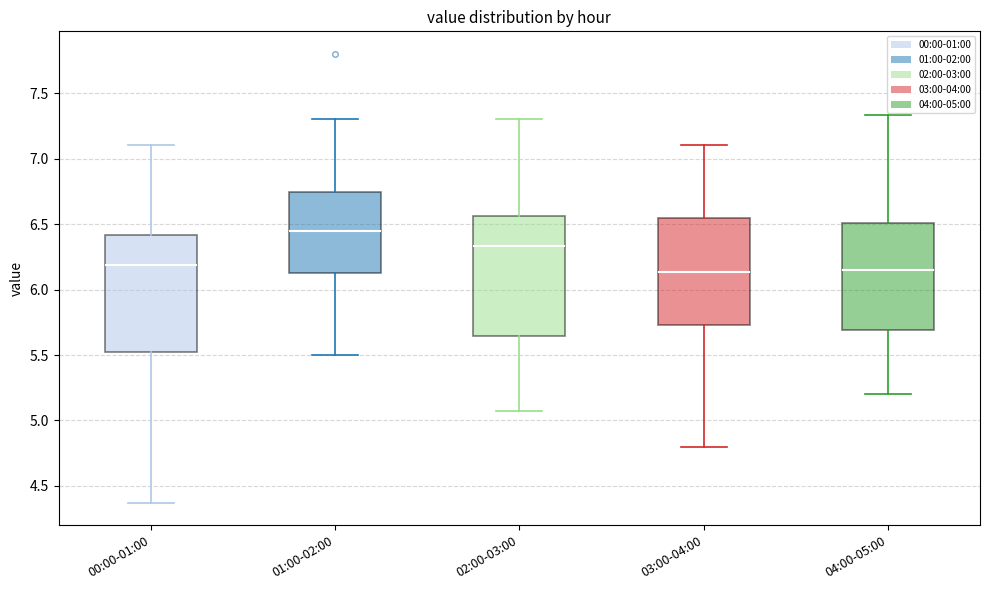

Reading left to right, transcribe this box plot: for each box, give where its median line is, the range the box spans, and where its two whiskers end, as read against the y-axis. The values are not printed on the chart, so give them approximately, as read against the axis.

00:00-01:00: median 6.20, box 5.50 to 6.40, whiskers 4.35 to 7.10
01:00-02:00: median 6.45, box 6.15 to 6.75, whiskers 5.50 to 7.30
02:00-03:00: median 6.35, box 5.65 to 6.55, whiskers 5.05 to 7.30
03:00-04:00: median 6.15, box 5.75 to 6.55, whiskers 4.80 to 7.10
04:00-05:00: median 6.15, box 5.70 to 6.50, whiskers 5.20 to 7.35